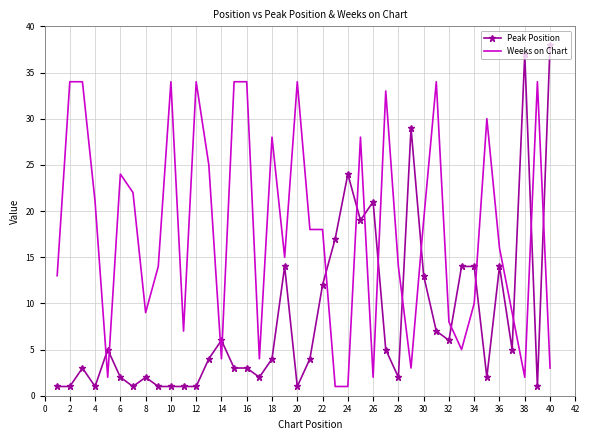

Rank the series by their maximum value, from lowest to highest.

Weeks on Chart, Peak Position